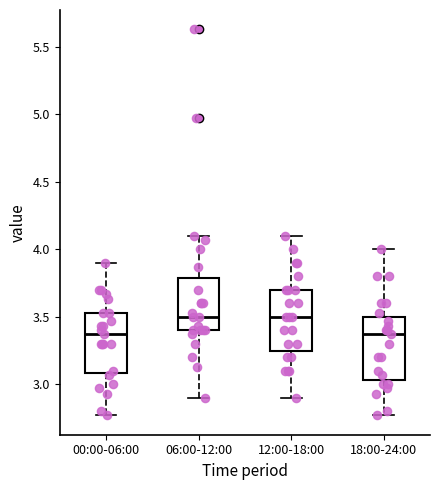

Reading left to right, transcribe this box plot: for each box, give where its median line is, the range the box spans, and where its two whiskers end, as read against the y-axis. The values are not printed on the chart, so give them approximately, as read against the axis.

00:00-06:00: median 3.35, box 3.10 to 3.55, whiskers 2.75 to 3.90
06:00-12:00: median 3.50, box 3.40 to 3.80, whiskers 2.90 to 4.10
12:00-18:00: median 3.50, box 3.25 to 3.70, whiskers 2.90 to 4.10
18:00-24:00: median 3.35, box 3.05 to 3.50, whiskers 2.75 to 4.00